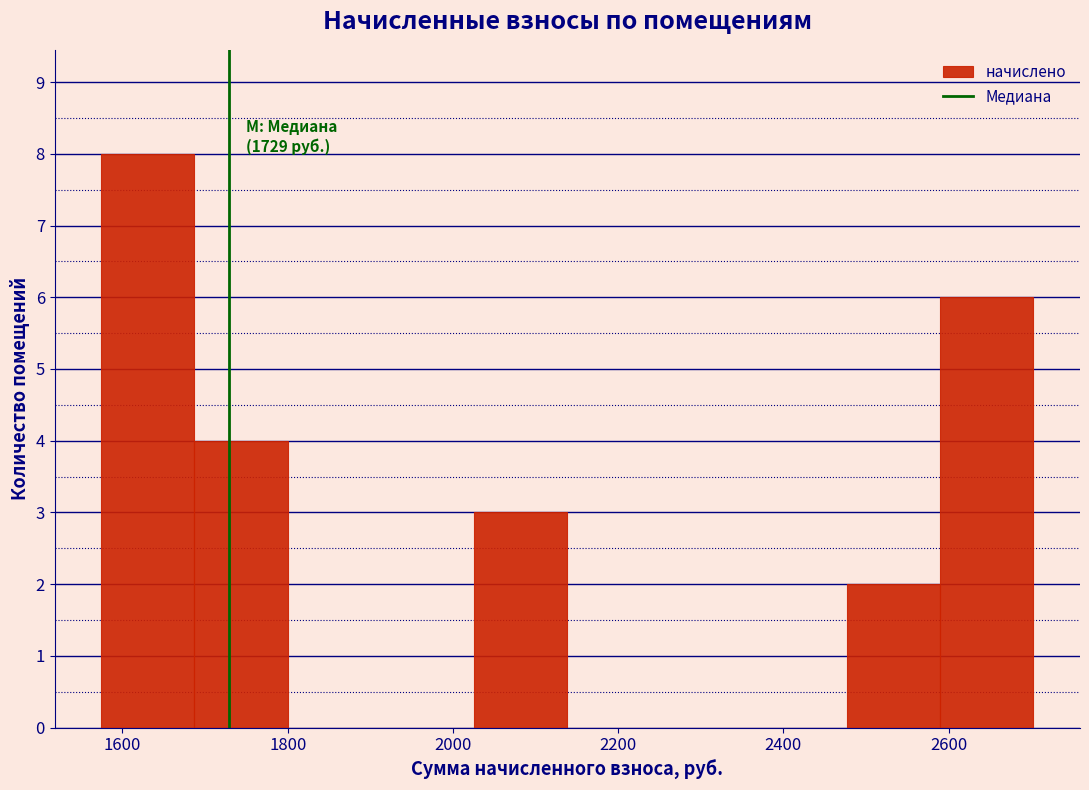

Over which range of the x-axis is the bar tallest?

1580 to 1680